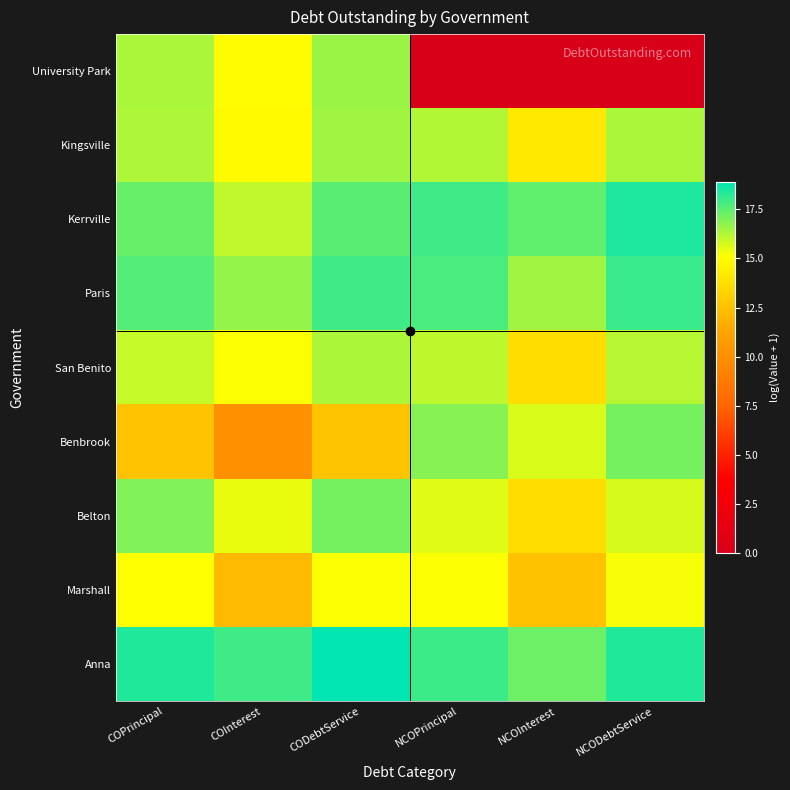

What is the maximum value shown in the chart?

18.9